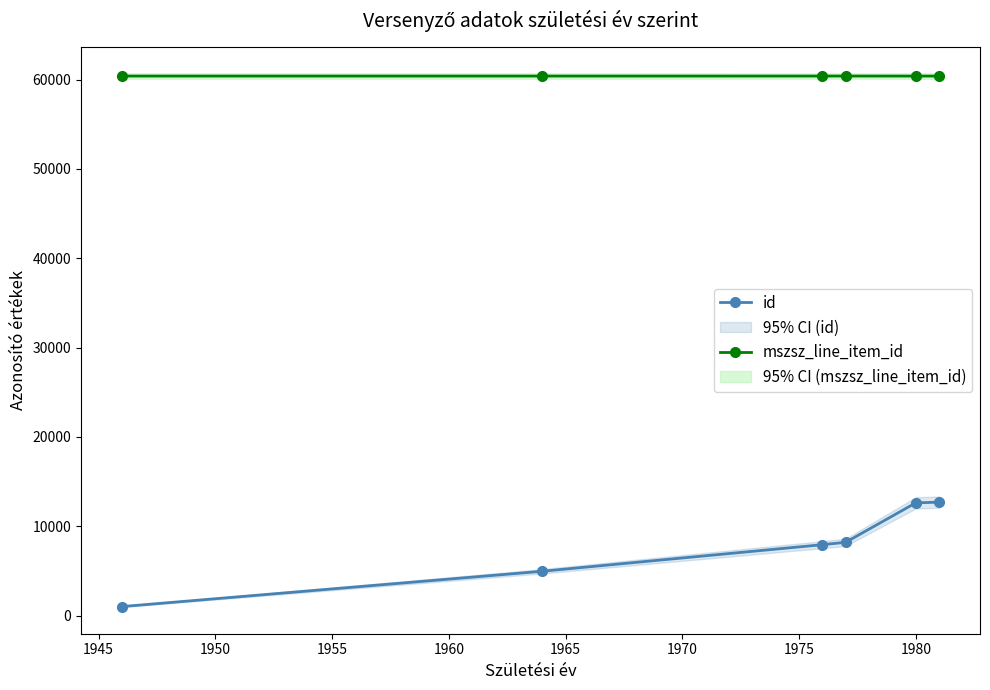

True or false: mszsz_line_item_id and id intersect in this chart.

False